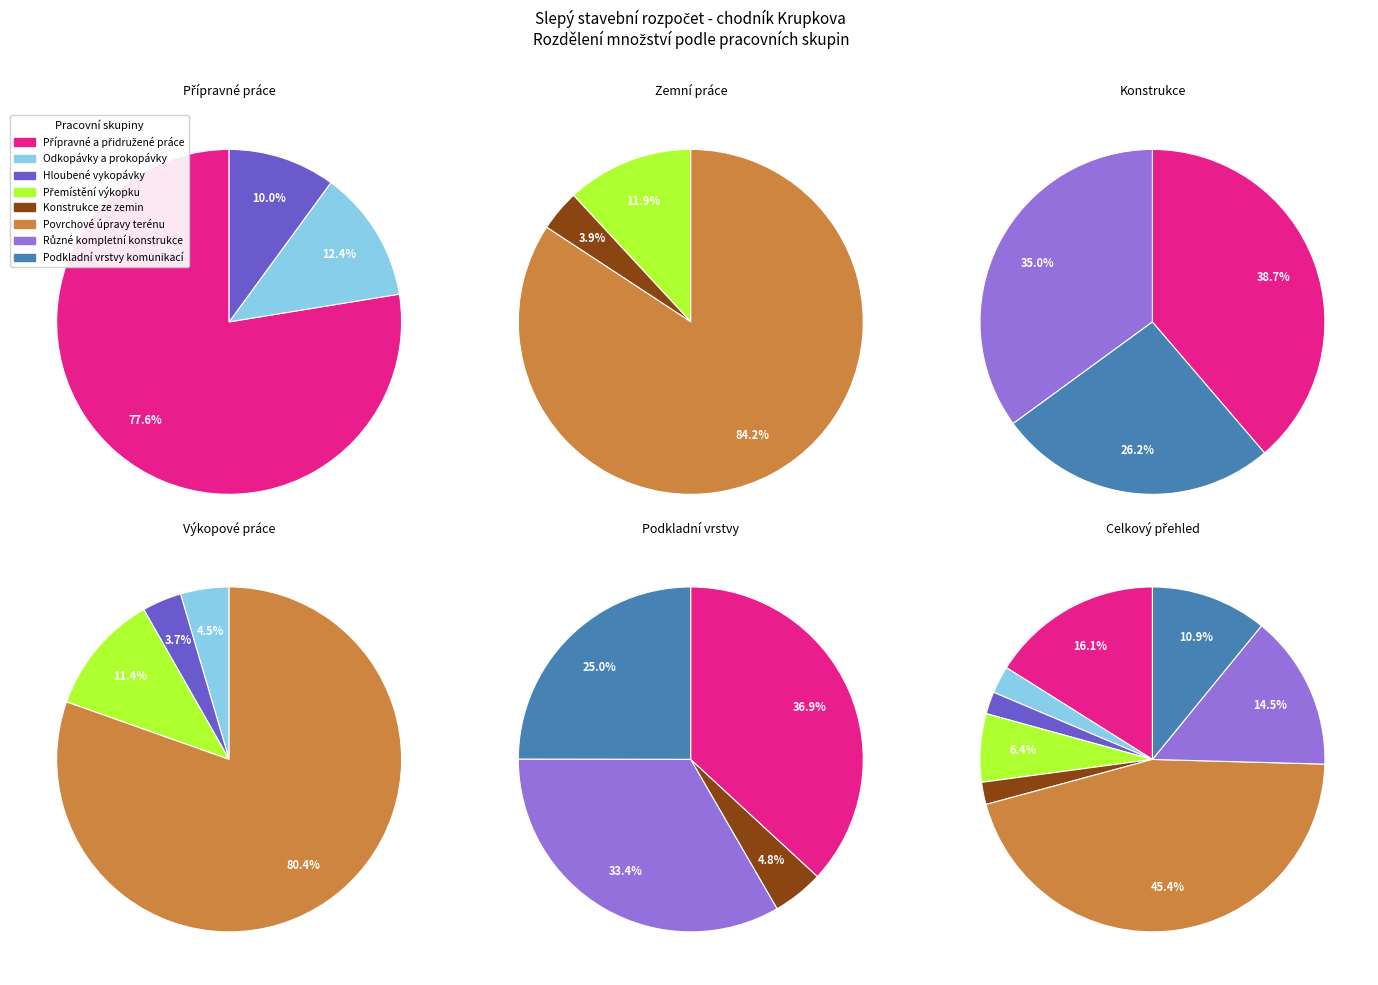

To the nearest percent, what is the combined percentage of Přípravné a přidružené práce and Odkopávky a prokopávky?

19%